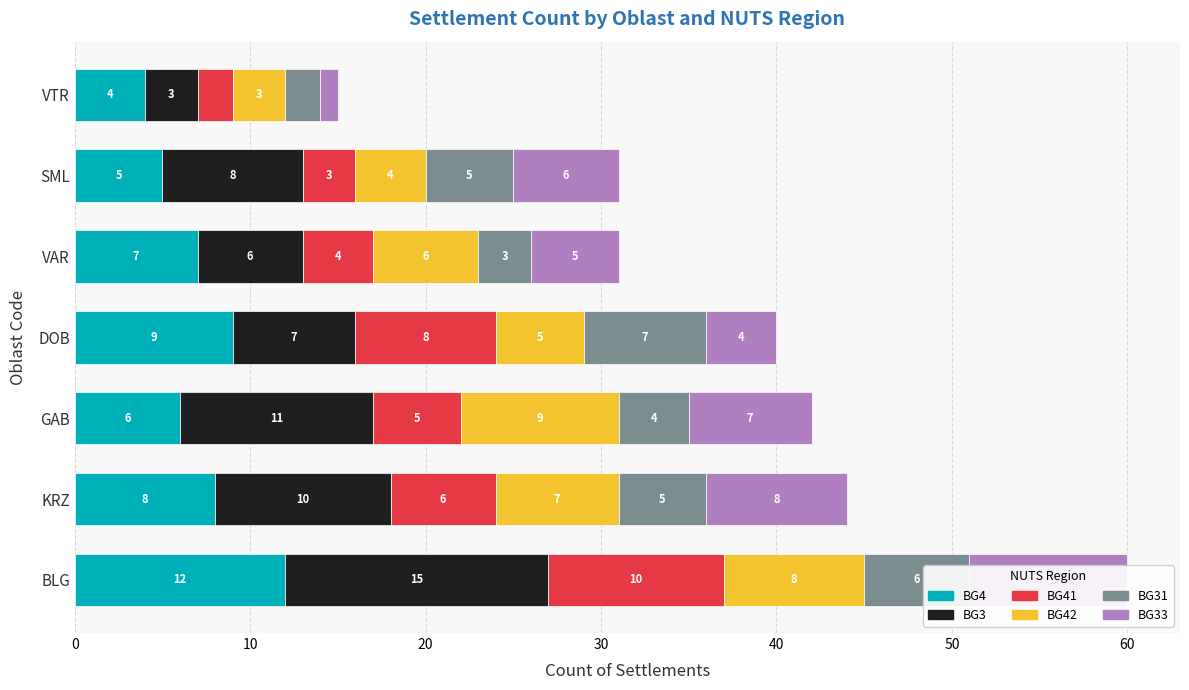

What is the difference between the maximum and minimum values in the BG33 series?

8